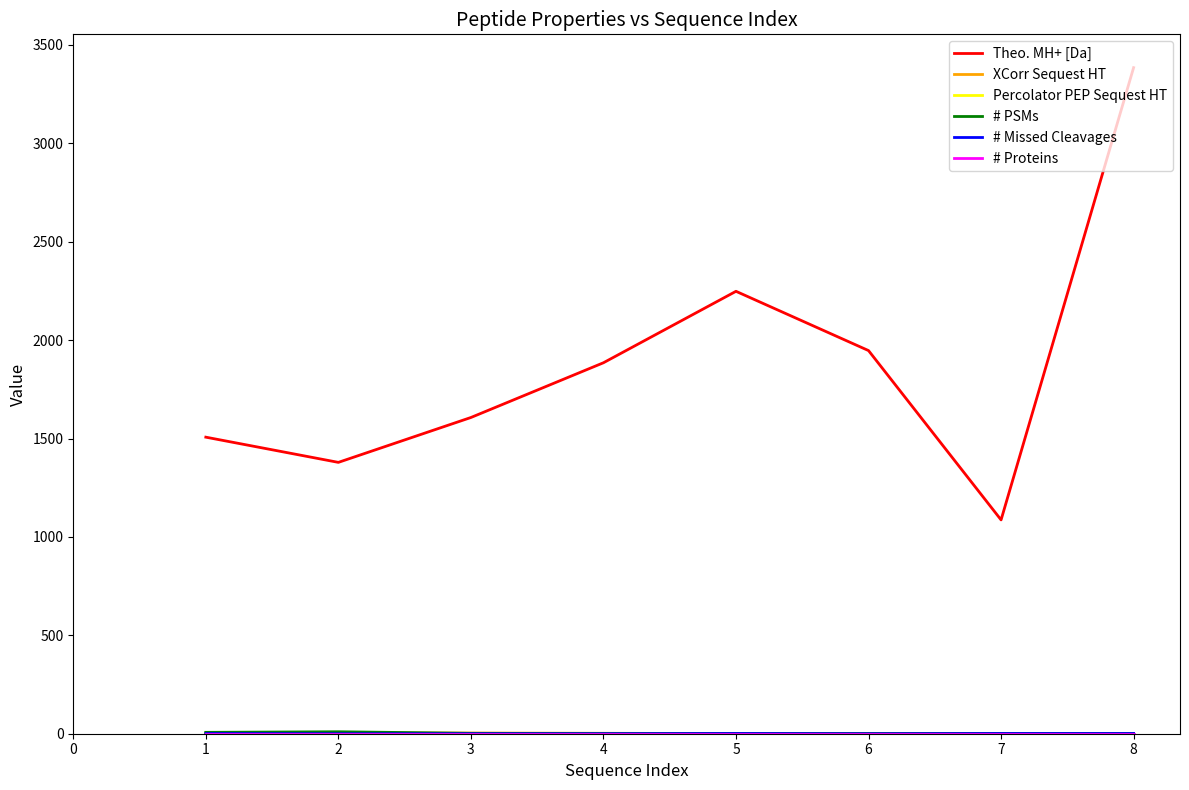

At which category is the sum across all series the highest?

8